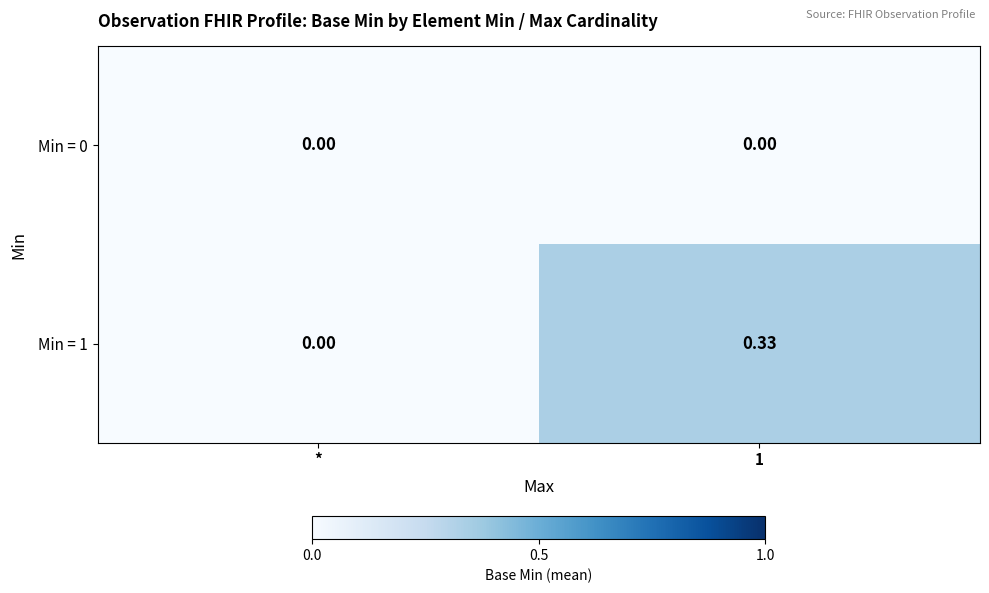

Where is Min = 1 nearest to the value 0?

*